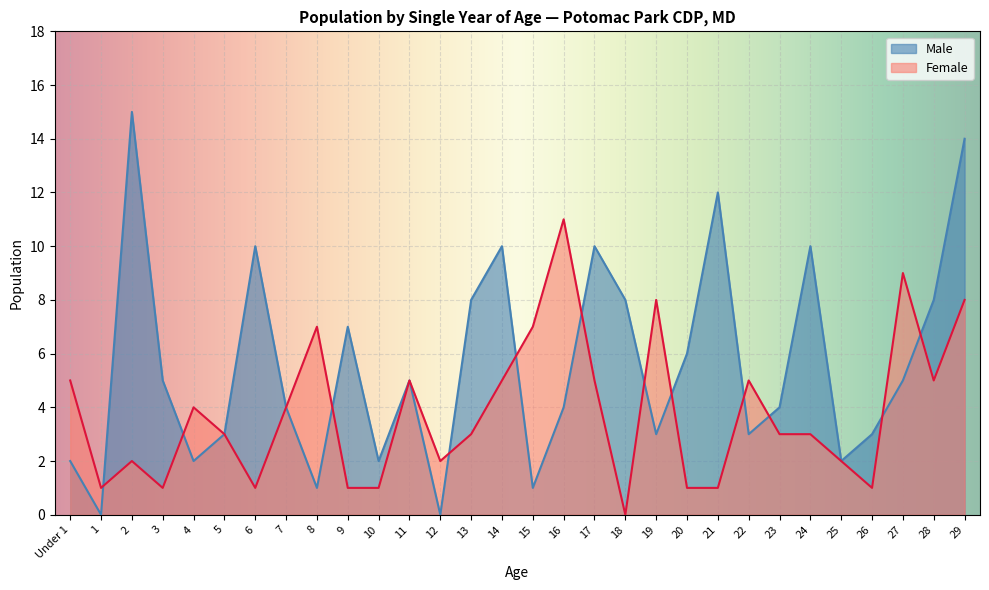

Which label corresponds to the smallest value in the chart?

1